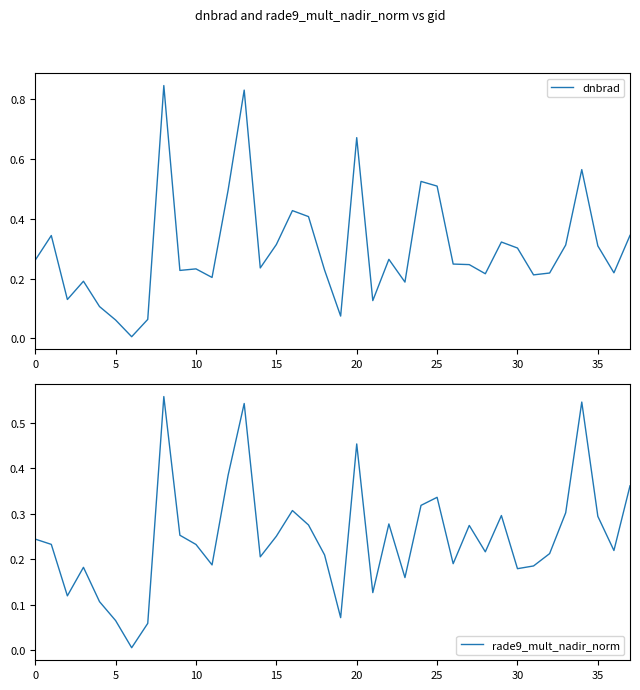

Is it true that rade9_mult_nadir_norm equals 0.3 at 27?

True